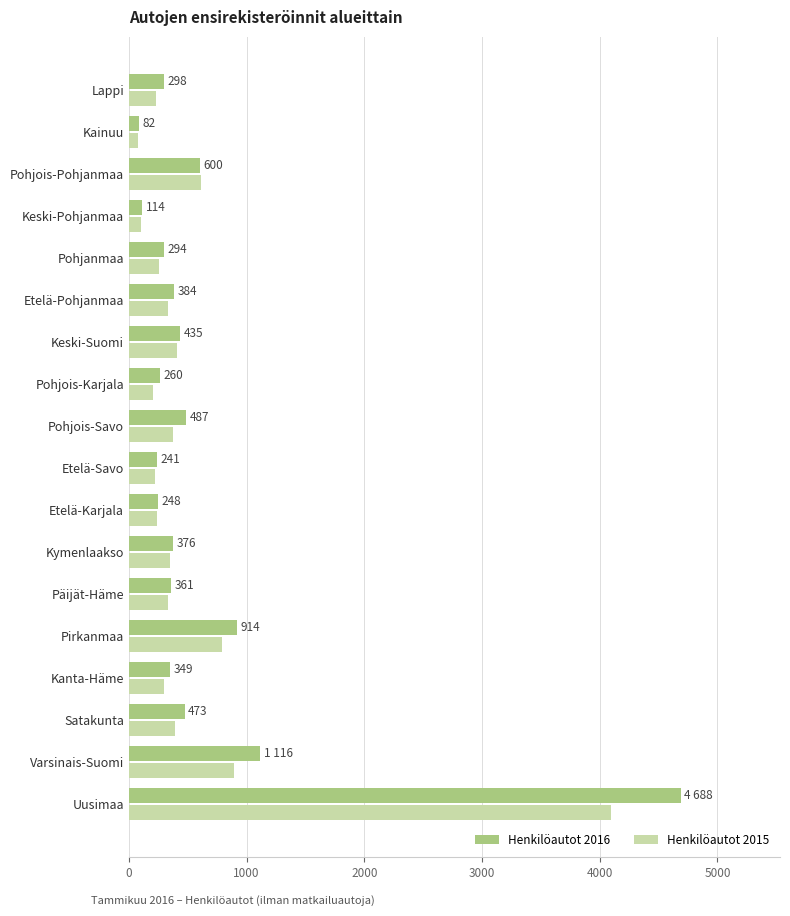

Between Etelä-Pohjanmaa and Pohjois-Pohjanmaa, which series saw the biggest shift?

Henkilöautot 2015